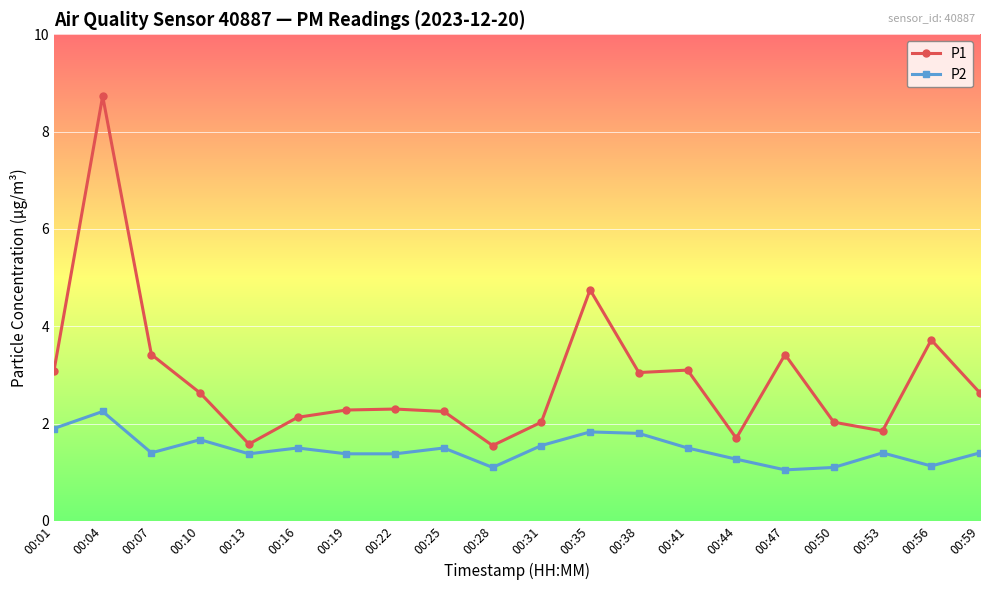

What is the difference between the second highest and second lowest values in the P2 series?

0.8